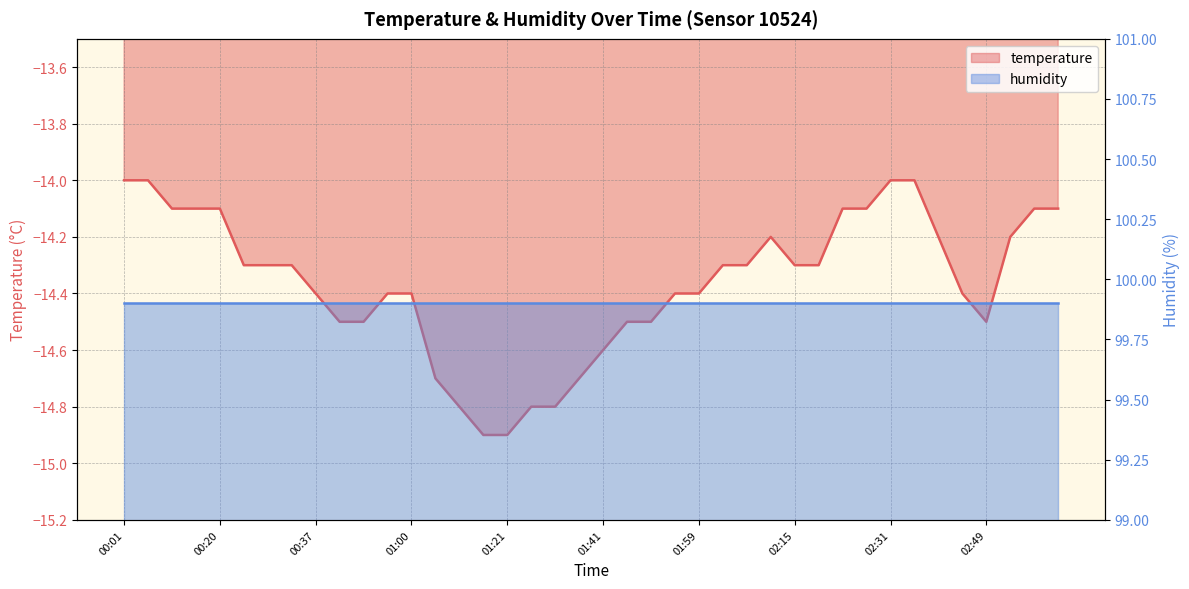

True or false: temperature and humidity intersect in this chart.

False